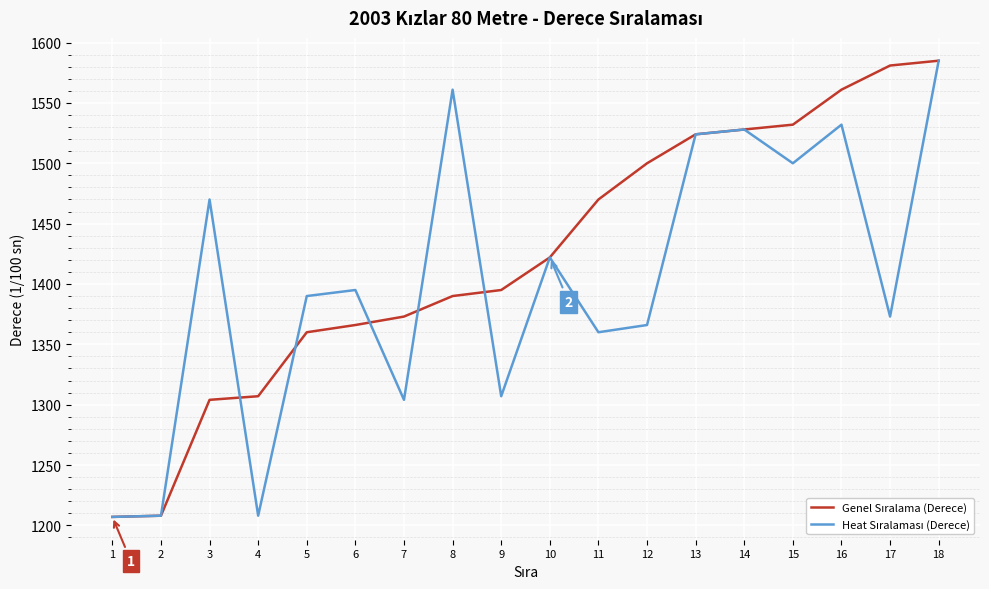

What is the greatest value displayed?

1585